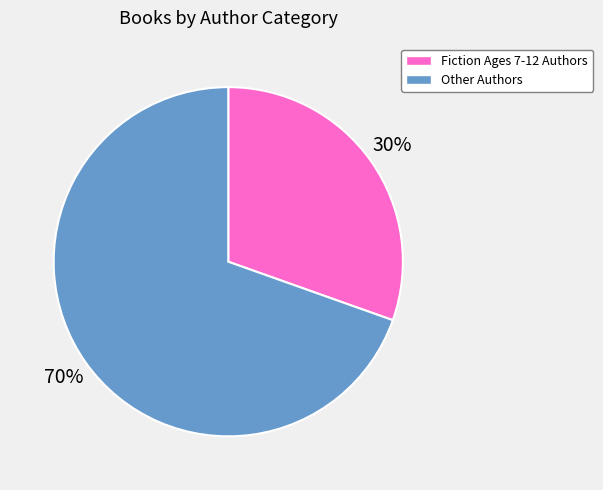

Count the number of slices in the pie.

2